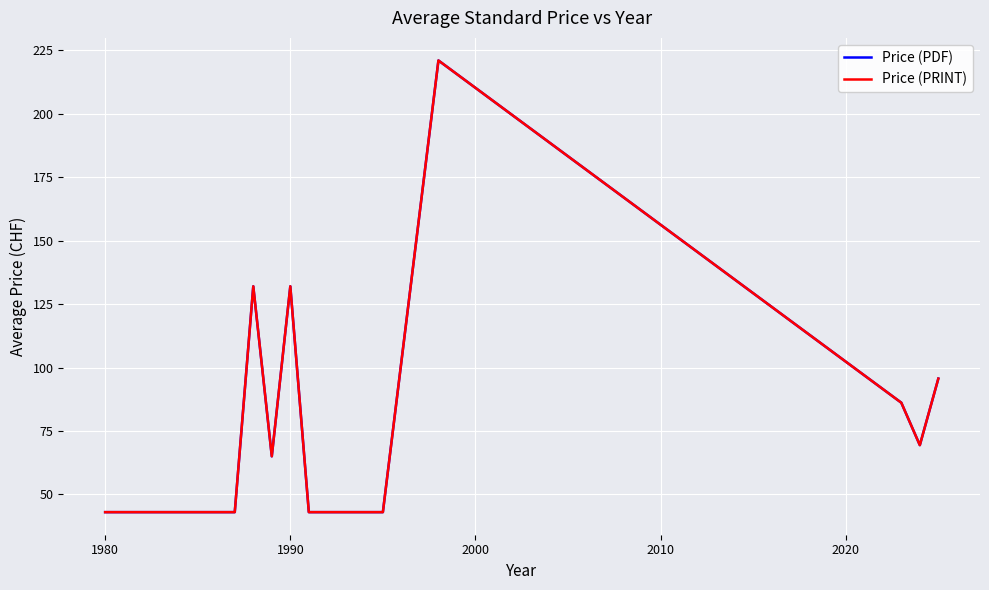

Which series has the largest range (max minus min)?

Price (PDF)